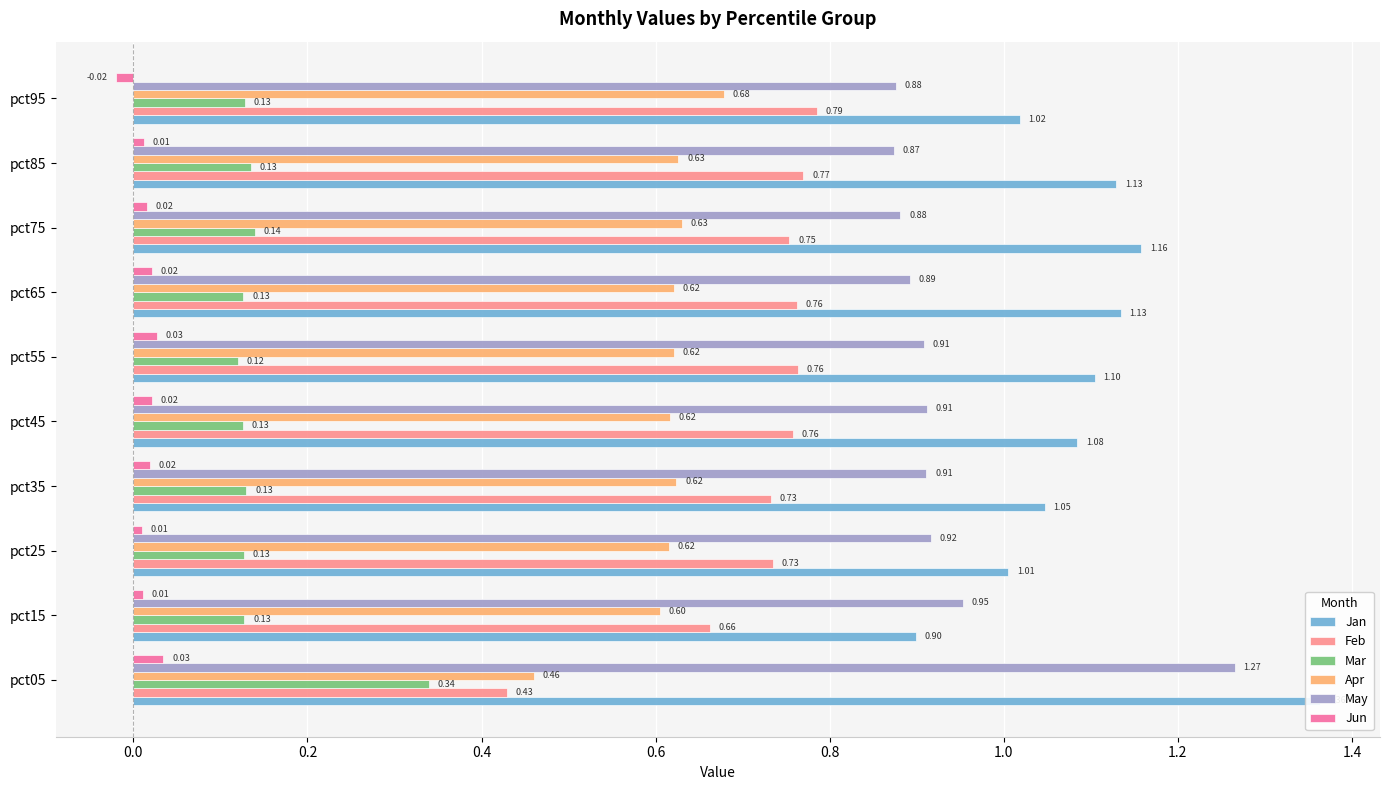

Which series has the largest total across all categories?

Jan